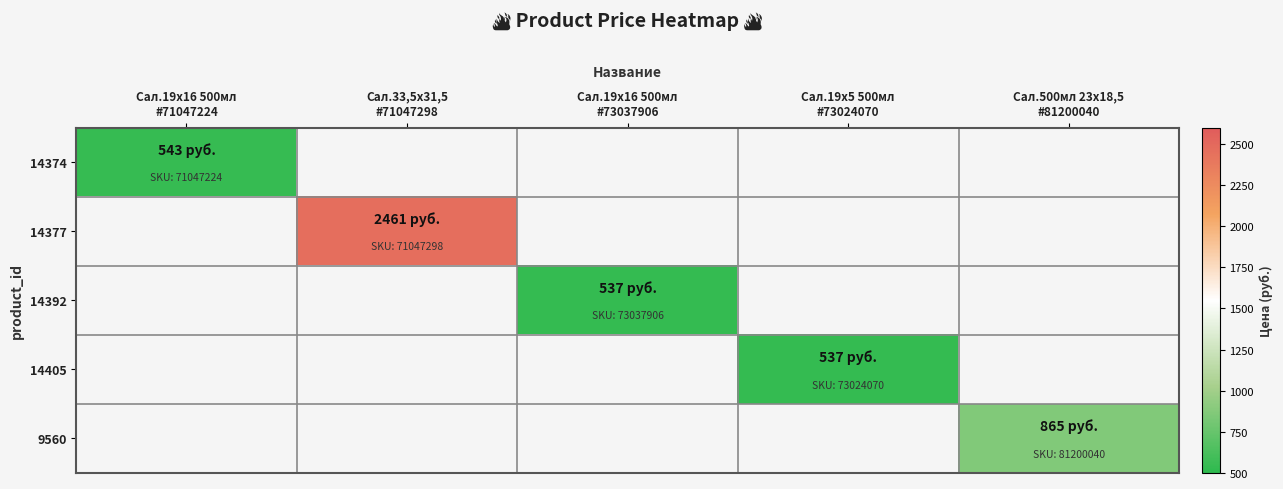

At how many categories does at least one series exceed 862?

2